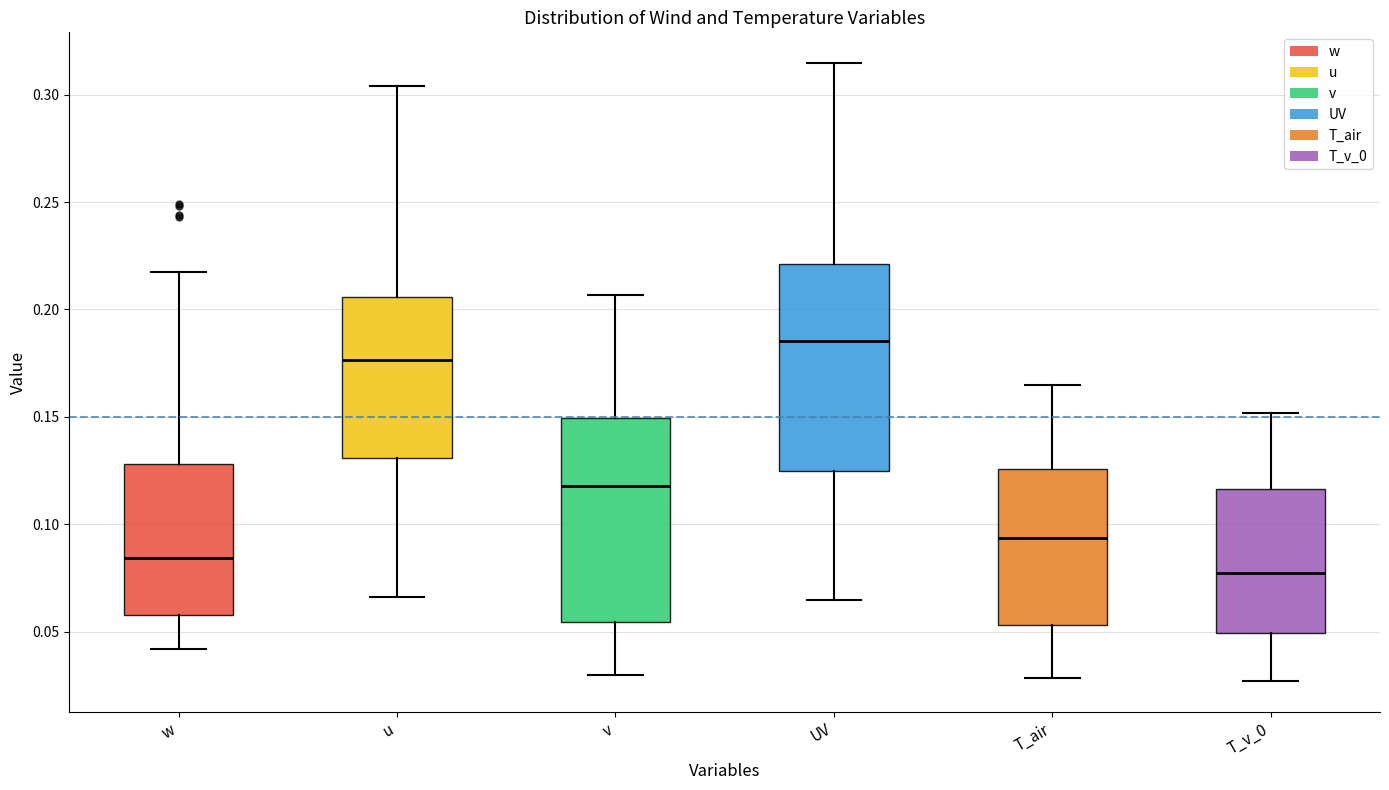

Reading left to right, transcribe this box plot: for each box, give where its median line is, the range the box spans, and where its two whiskers end, as read against the y-axis. The values are not printed on the chart, so give them approximately, as read against the axis.

w: median 0.085, box 0.060 to 0.130, whiskers 0.040 to 0.220
u: median 0.175, box 0.130 to 0.205, whiskers 0.065 to 0.305
v: median 0.120, box 0.055 to 0.150, whiskers 0.030 to 0.205
UV: median 0.185, box 0.125 to 0.220, whiskers 0.065 to 0.315
T_air: median 0.095, box 0.055 to 0.125, whiskers 0.030 to 0.165
T_v_0: median 0.075, box 0.050 to 0.115, whiskers 0.025 to 0.150